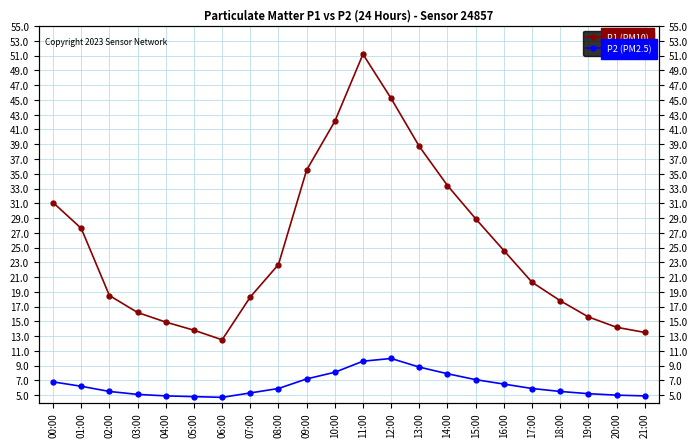

What is the average value of the P2 (PM2.5) series?

6.4